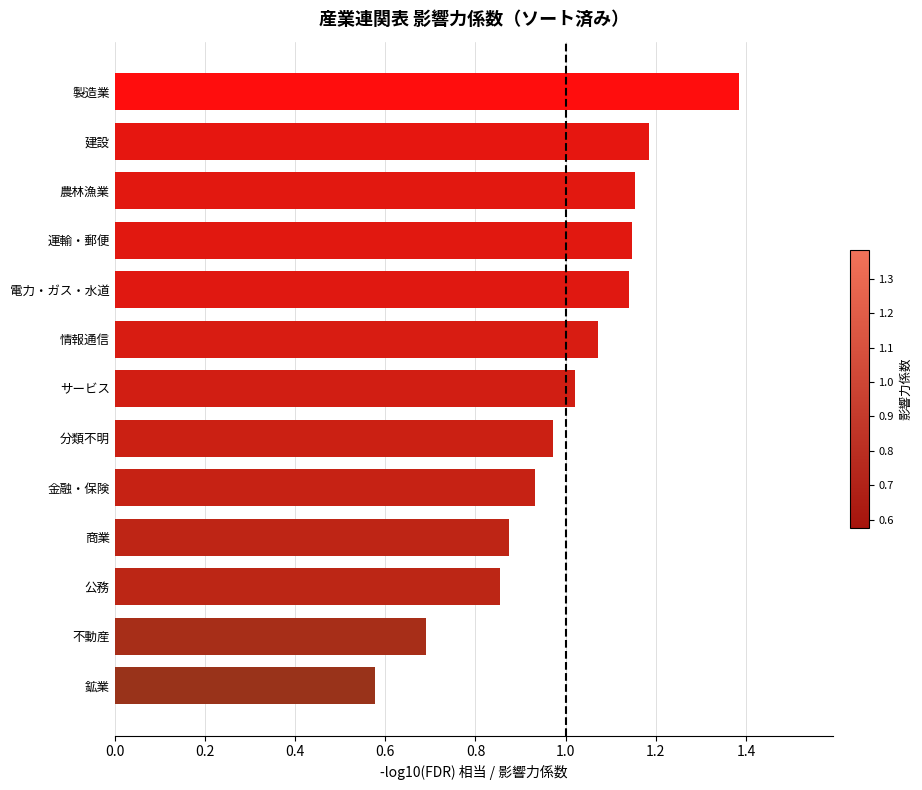

What is the change in value from 不動産 to 運輸・郵便?

+0.5